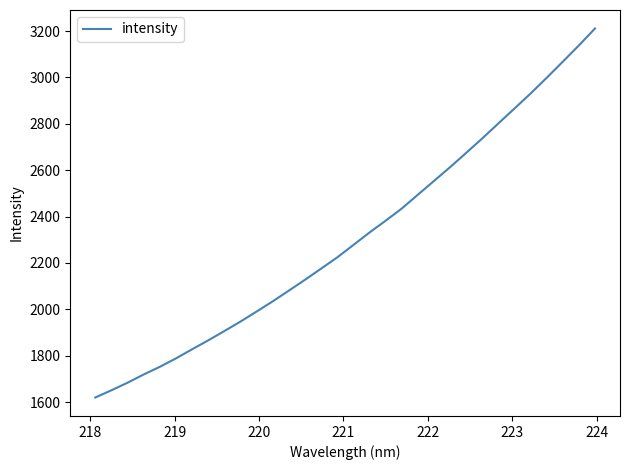

What is the smallest value displayed?

1619.8